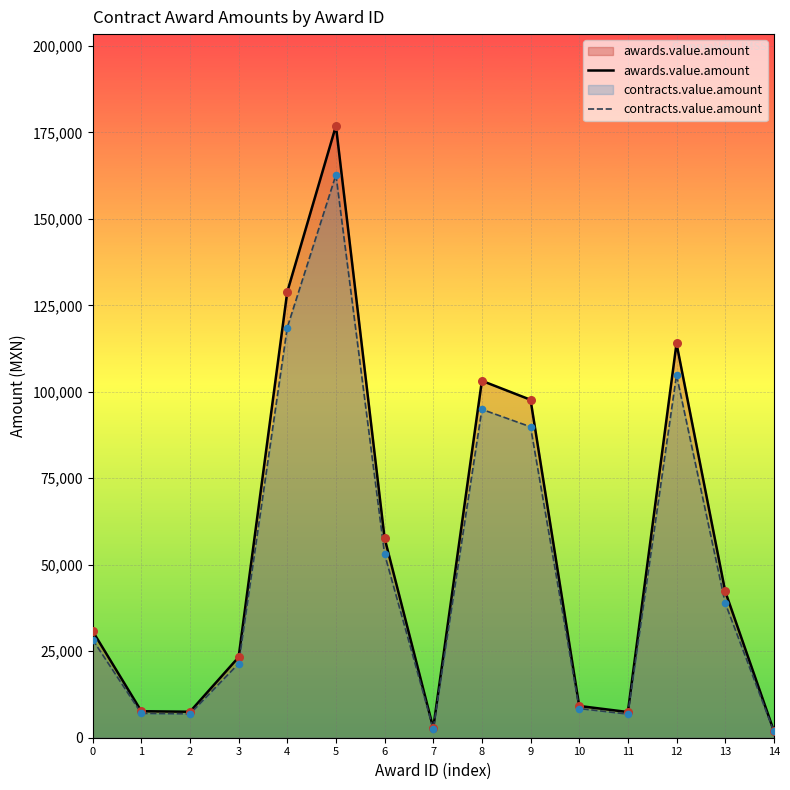

Is the value of awards.value.amount at 9 greater than the value of contracts.value.amount at 10?

Yes